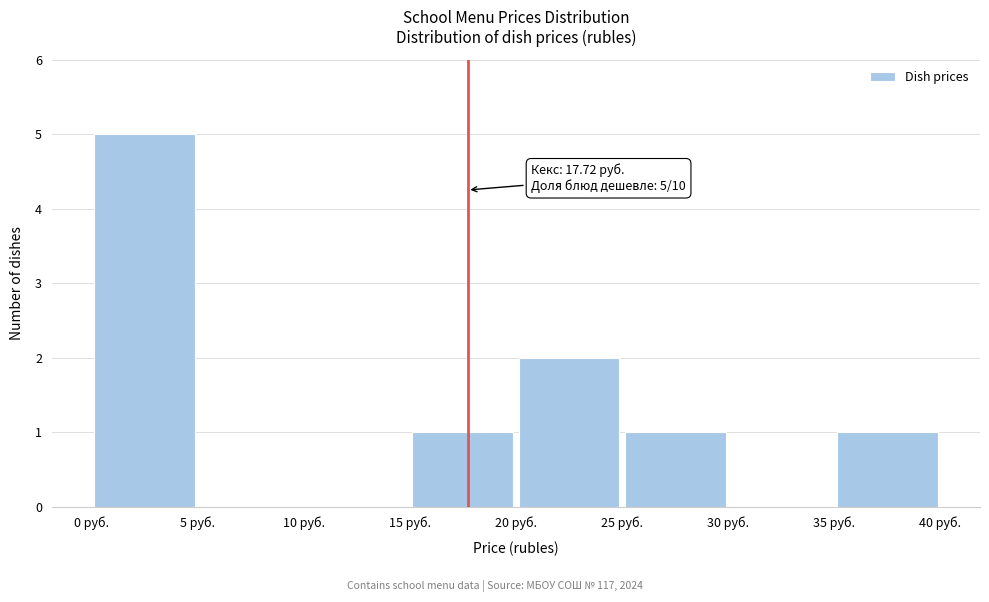

Over which range of the x-axis is the bar tallest?

0 to 5